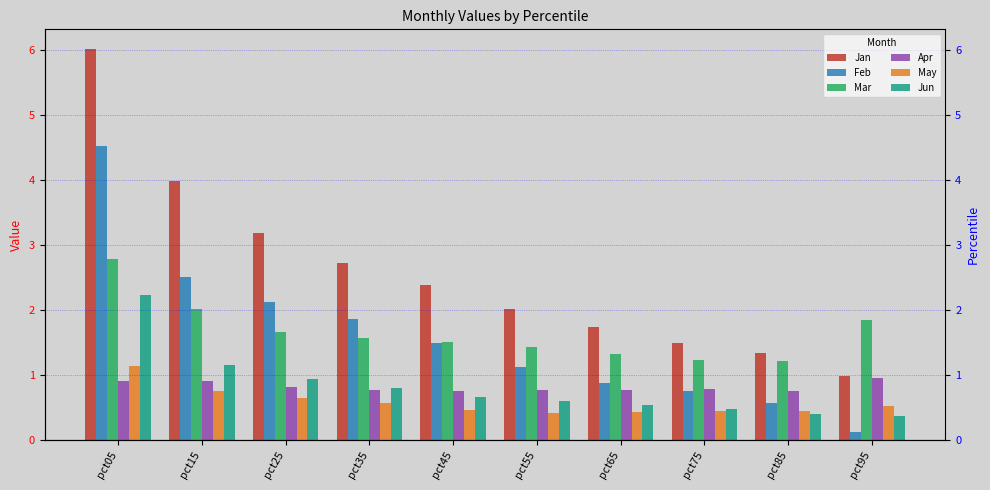

At pct75, list the series in order from largest to smallest.

Jan, Mar, Apr, Feb, Jun, May